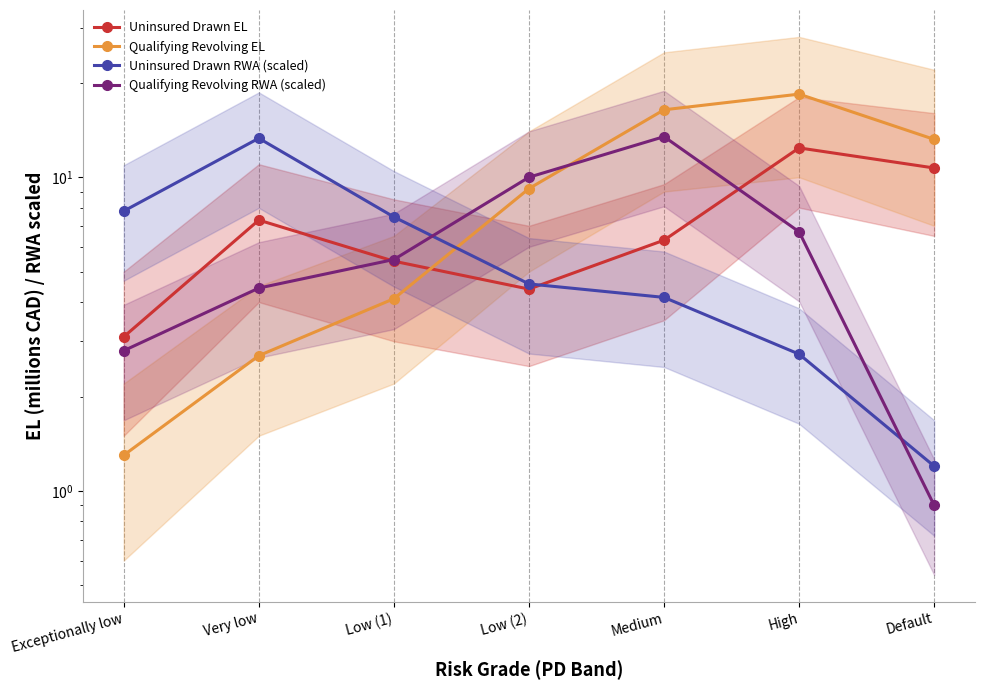

What are all the series names shown in the legend?

Uninsured Drawn EL, Qualifying Revolving EL, Uninsured Drawn RWA (scaled), Qualifying Revolving RWA (scaled)